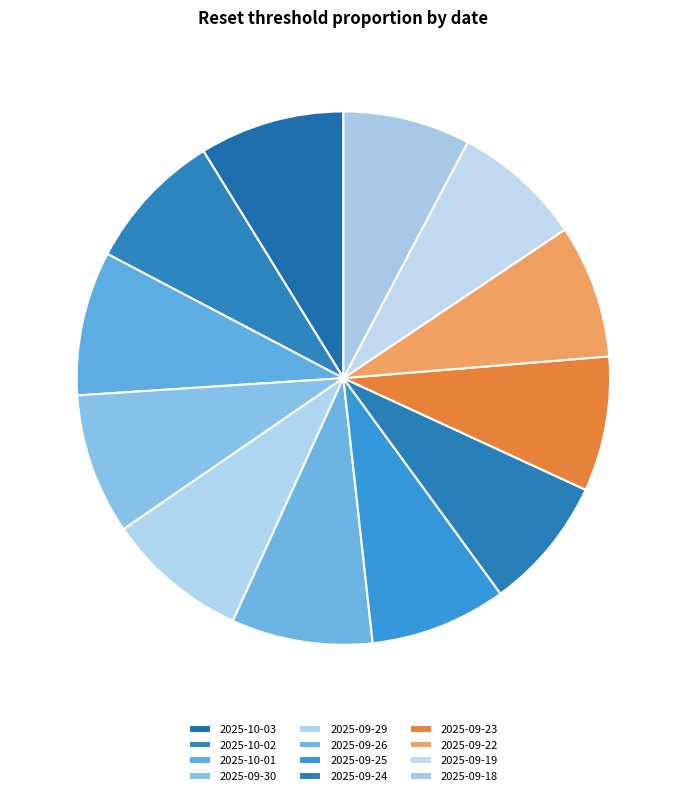

How much of the chart is everything except 2025-09-19?

92.1%